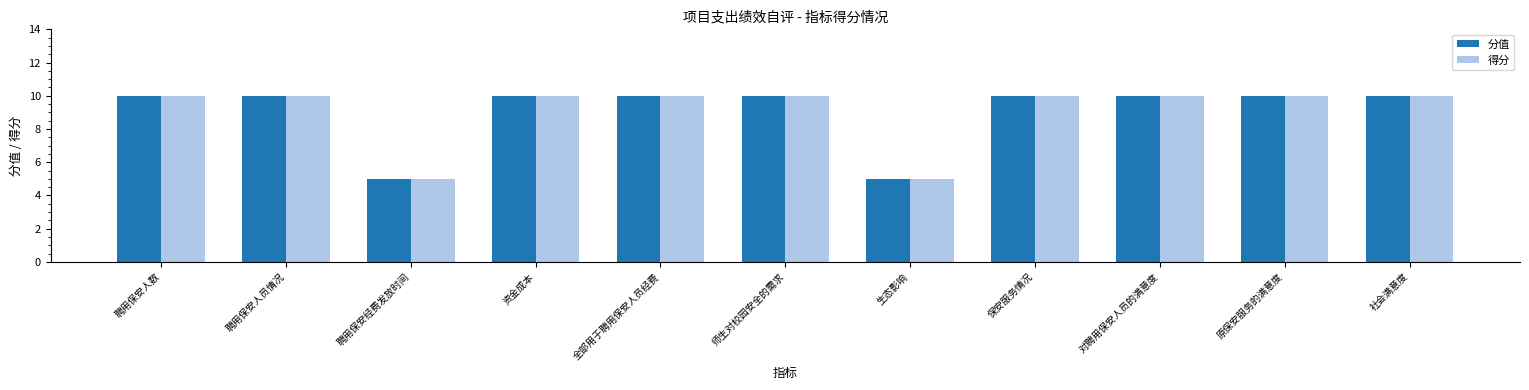

What is the maximum value shown in the chart?

10